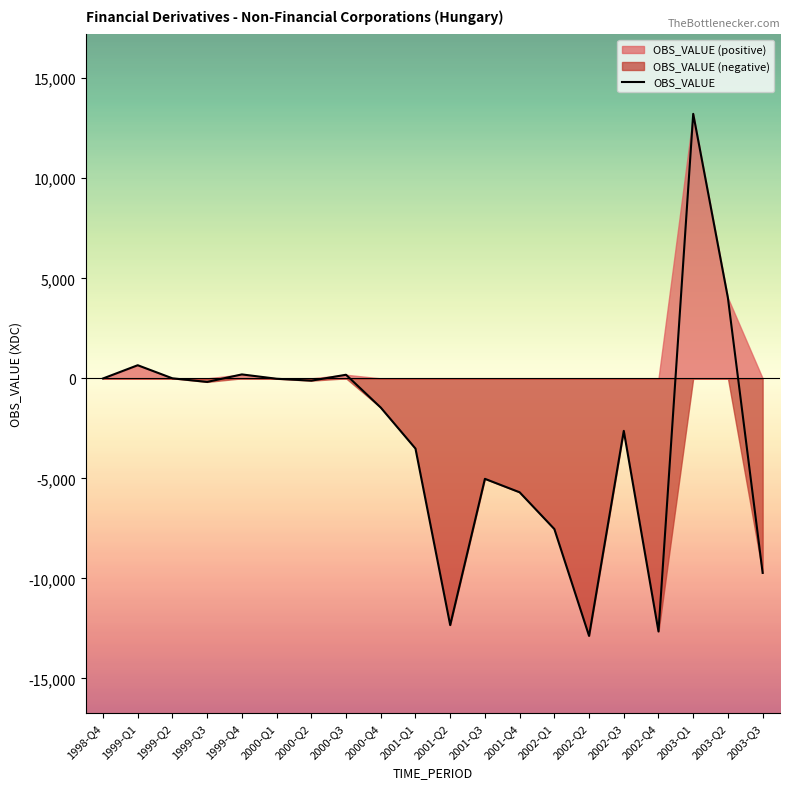

True or false: the data has more than 2 interior local peaks.

True